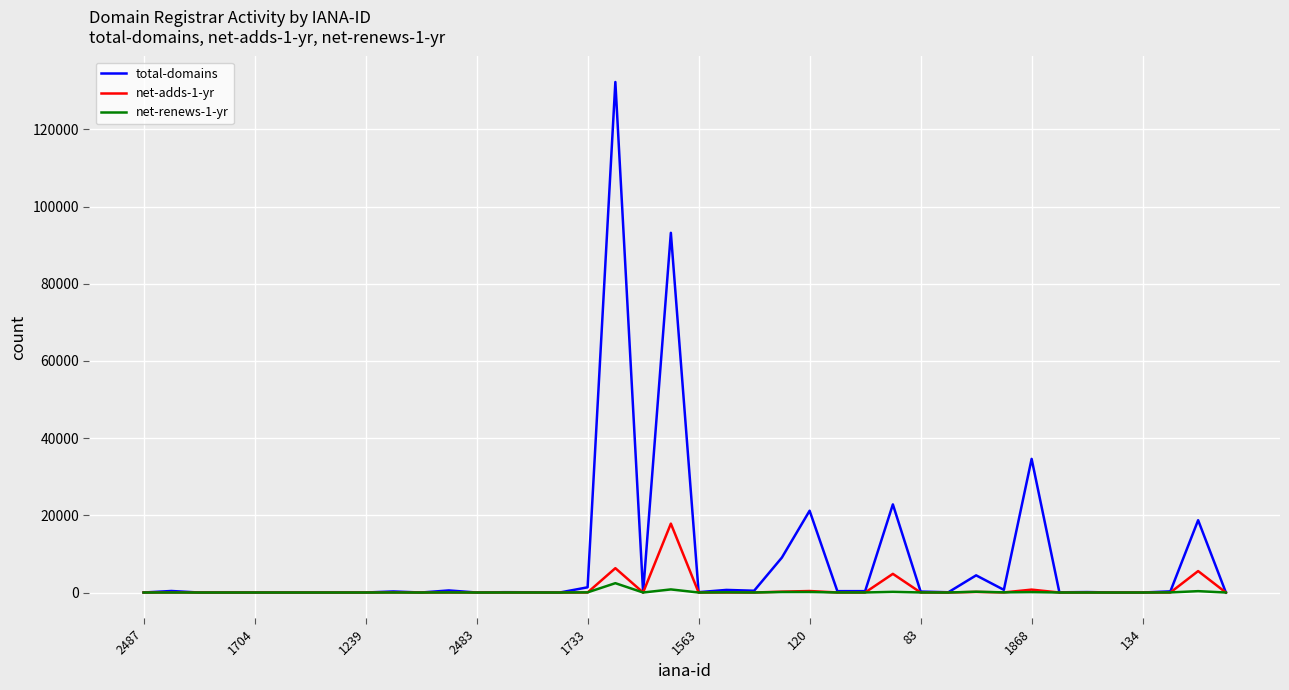

Which series has the largest total across all categories?

total-domains